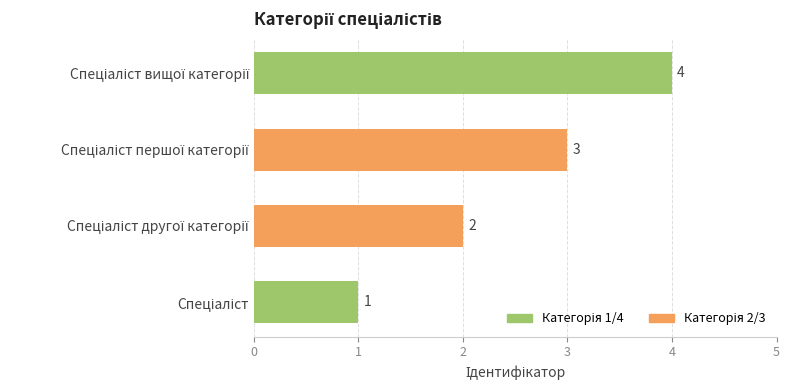

What is the greatest value displayed?

4